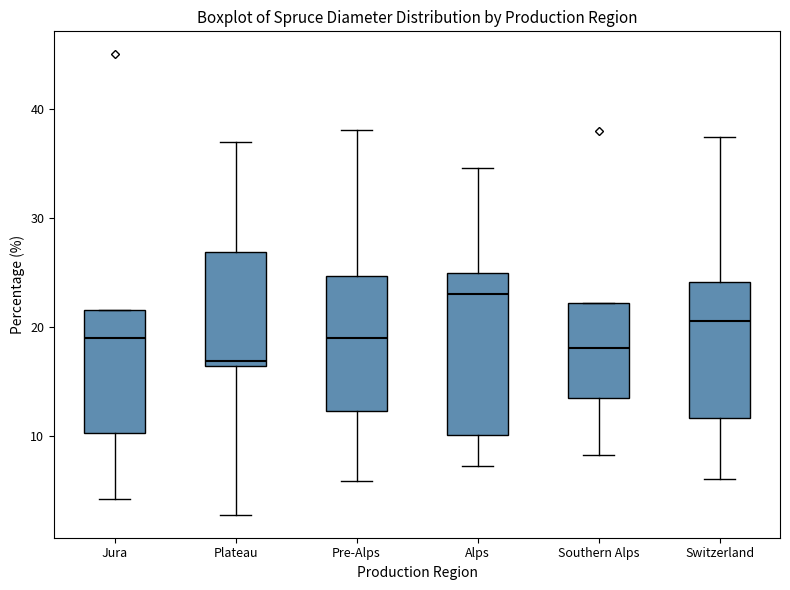

Reading left to right, read every box against the y-axis: the position of its median line, the range the box covers, and the ends of its whiskers. The values are not printed on the chart, so give them approximately, as read against the axis.

Jura: median 19, box 10 to 22, whiskers 4 to 22
Plateau: median 17, box 16 to 27, whiskers 3 to 37
Pre-Alps: median 19, box 12 to 25, whiskers 6 to 38
Alps: median 23, box 10 to 25, whiskers 7 to 35
Southern Alps: median 18, box 14 to 22, whiskers 8 to 22
Switzerland: median 21, box 12 to 24, whiskers 6 to 37